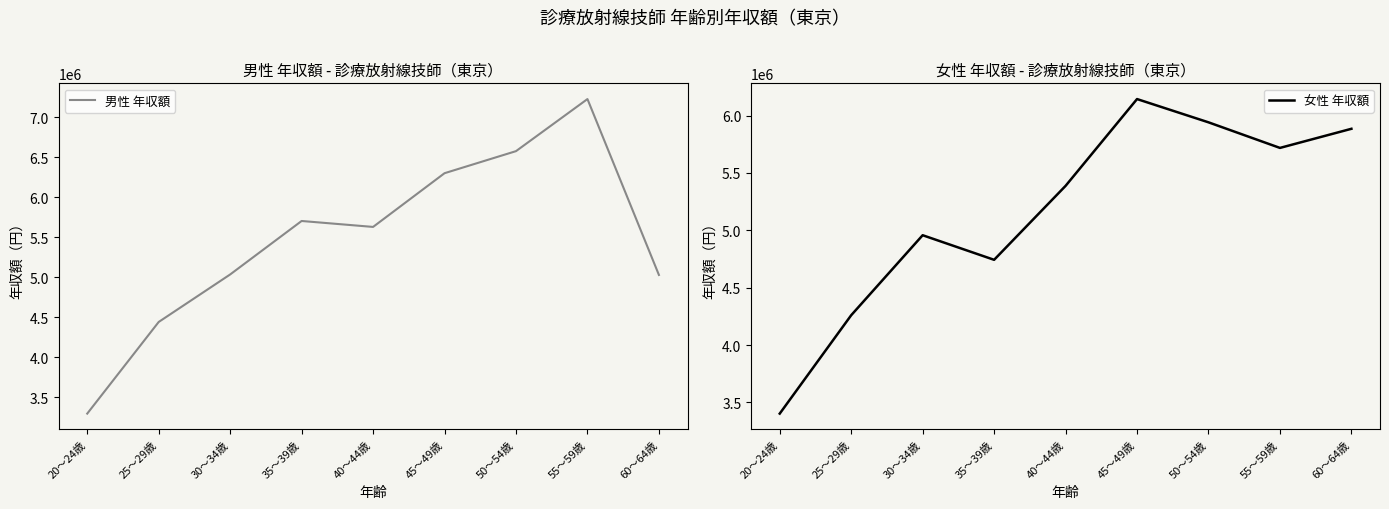

What are all the series names shown in the legend?

男性 年収額, 女性 年収額